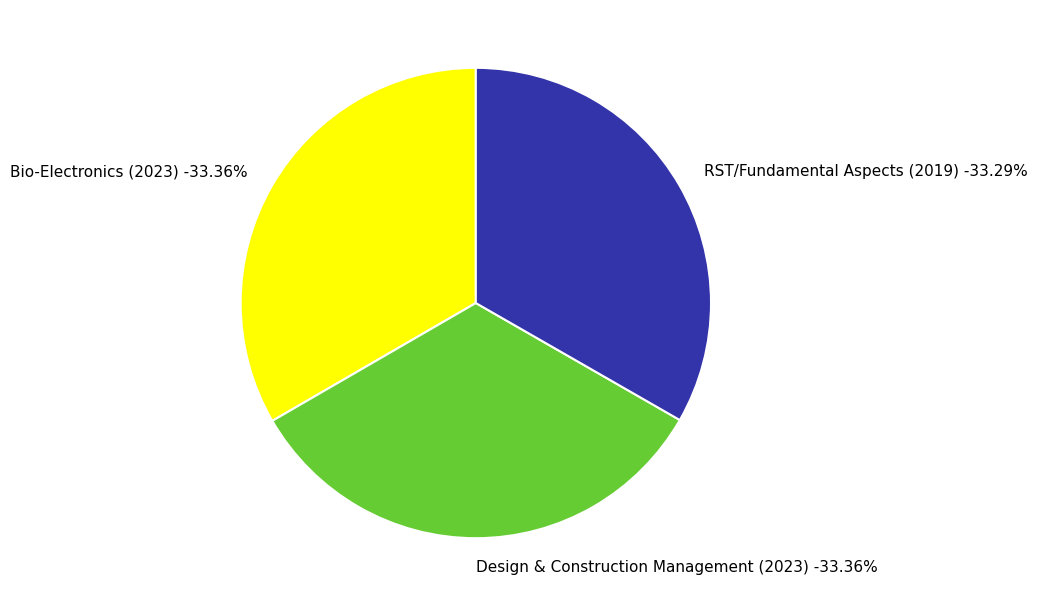

Is the sum of Design & Construction Management (2023) and Bio-Electronics (2023) greater than half?

Yes